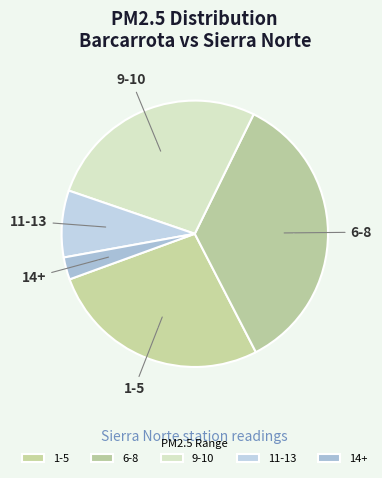

Approximately how many times larger is the value at 6-8 compared to 1-5?

1.3